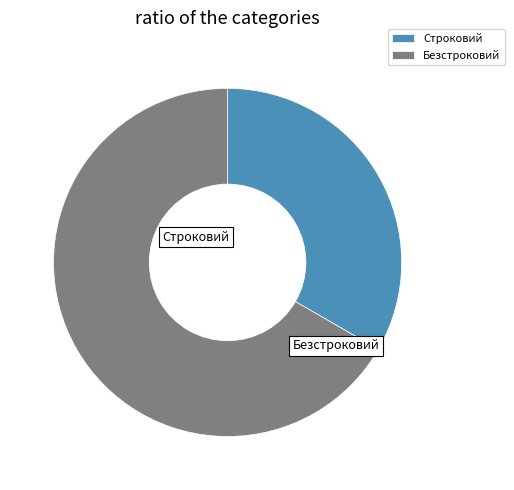

Count the number of slices in the pie.

2